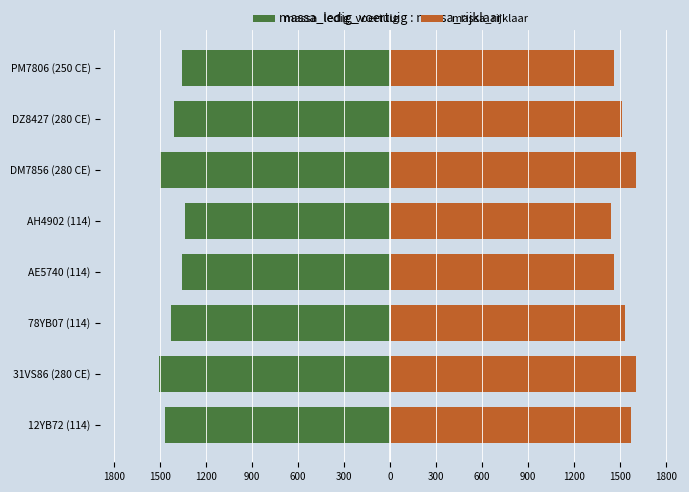

What are all the series names shown in the legend?

massa_ledig_voertuig, massa_rijklaar